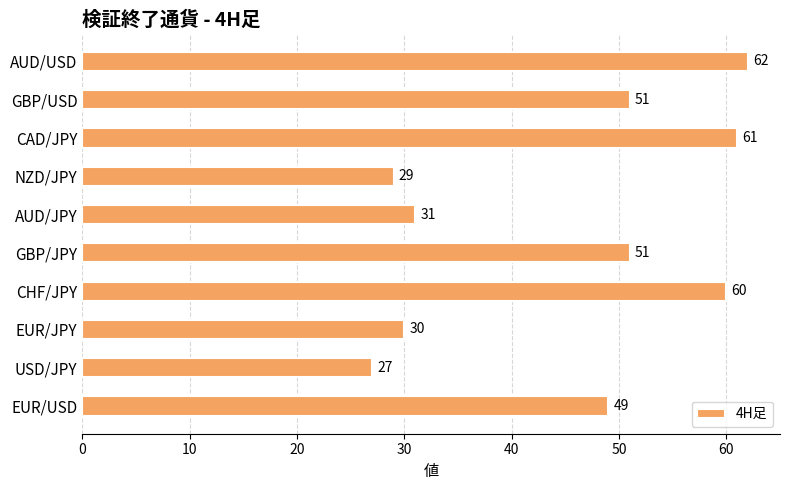

Which category has the lowest value across all series?

USD/JPY